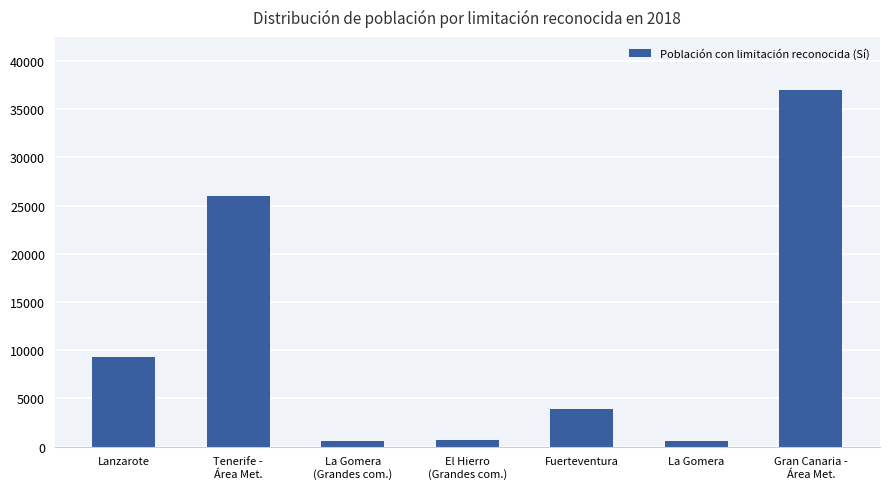

What is the difference between the maximum and minimum values?

36346